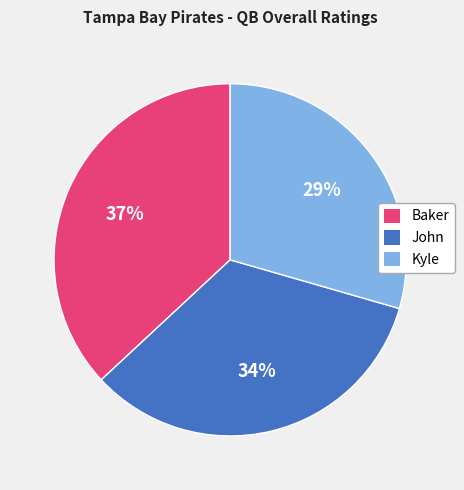

To the nearest percent, what percentage of the pie is Kyle?

29%